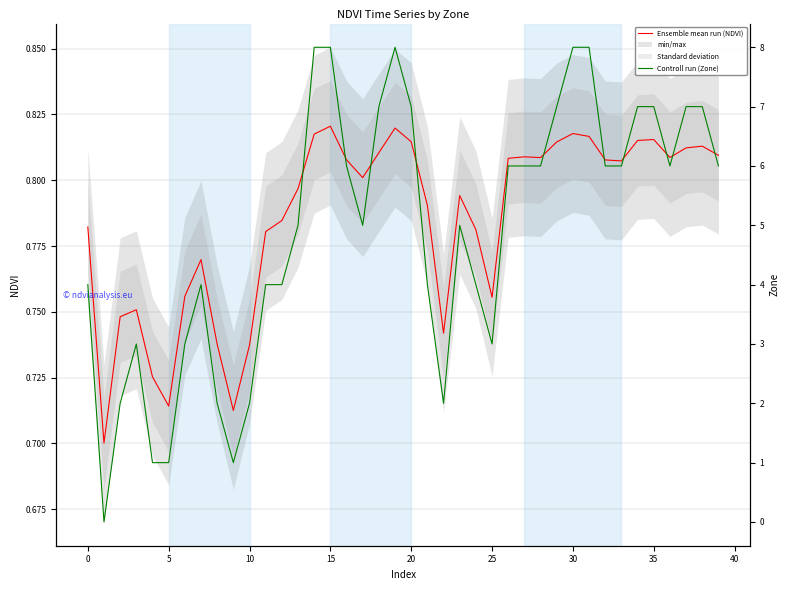

At 35, list the series in order from smallest to largest.

Ensemble mean run (NDVI), Controll run (Zone)